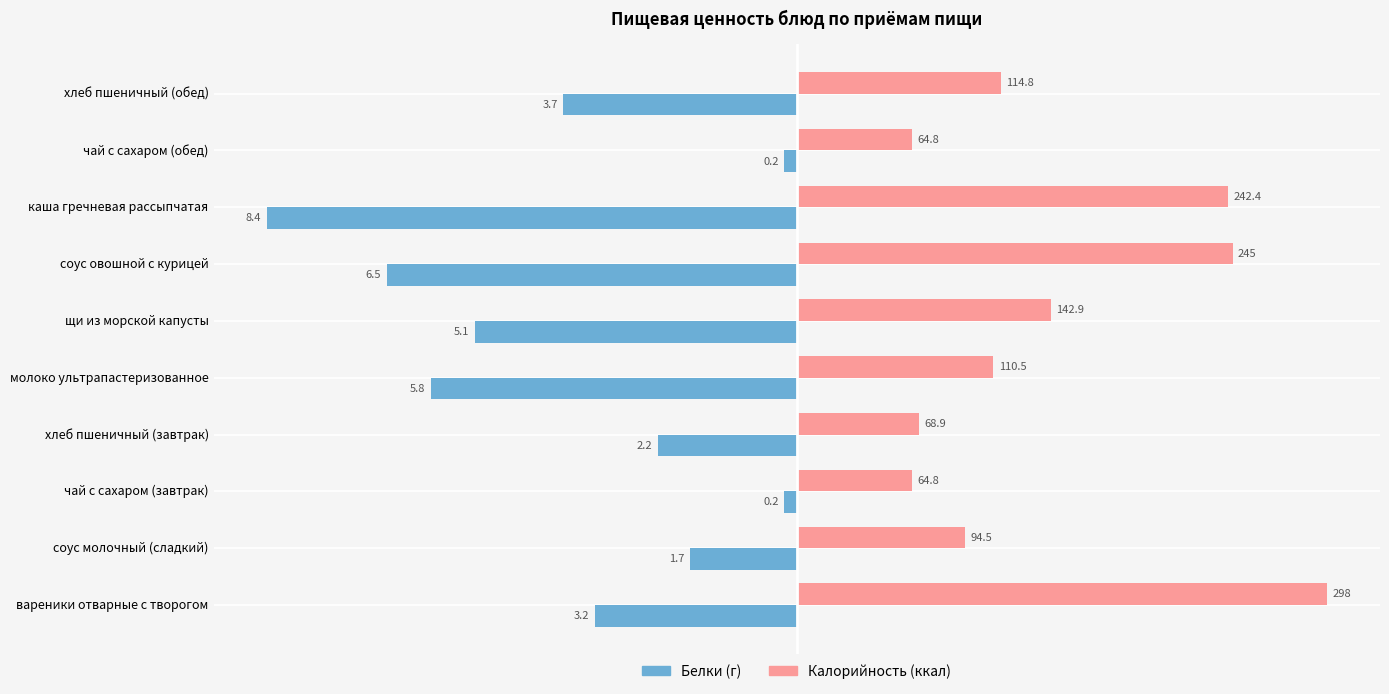

At which category does the chart reach its minimum across all series?

каша гречневая рассыпчатая